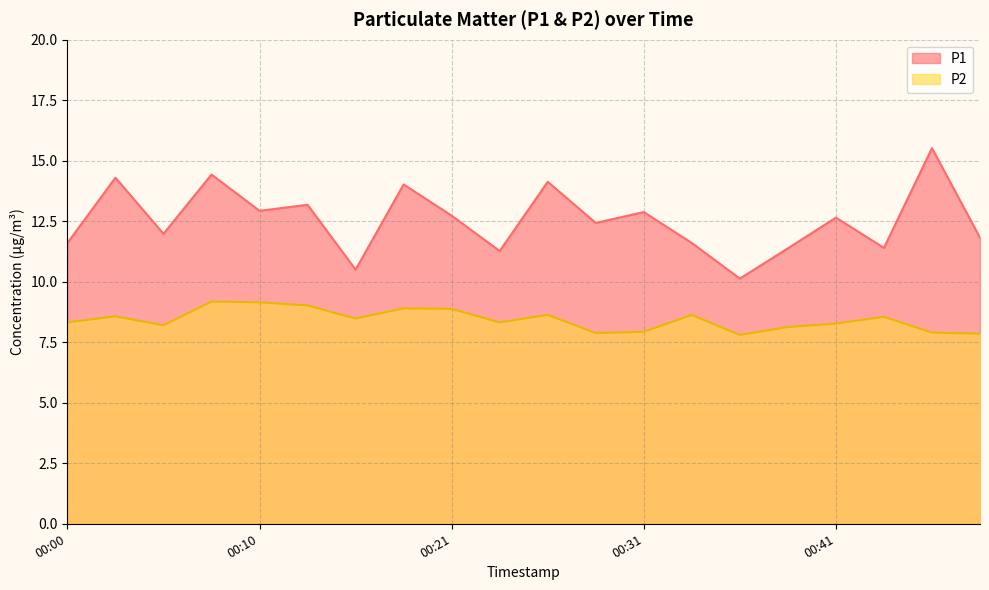

At how many categories does at least one series exceed 11?

18